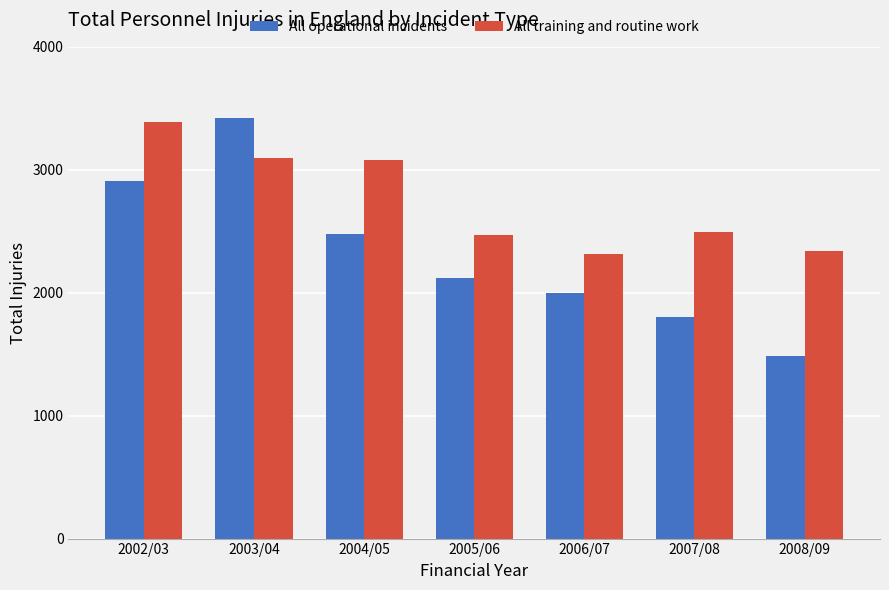

The value of All training and routine work at 2006/07 is 3023. True or false?

False